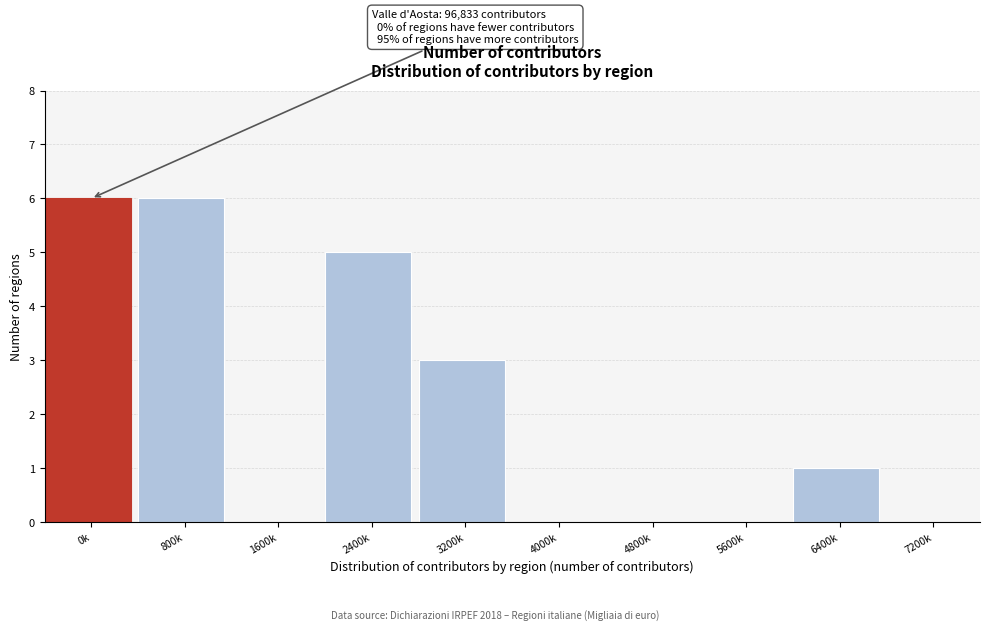

Reading left to right, extract all data points from this chart.

0k=6	800k=6	1600k=0	2400k=5	3200k=3	4000k=0	4800k=0	5600k=0	6400k=1	7200k=0